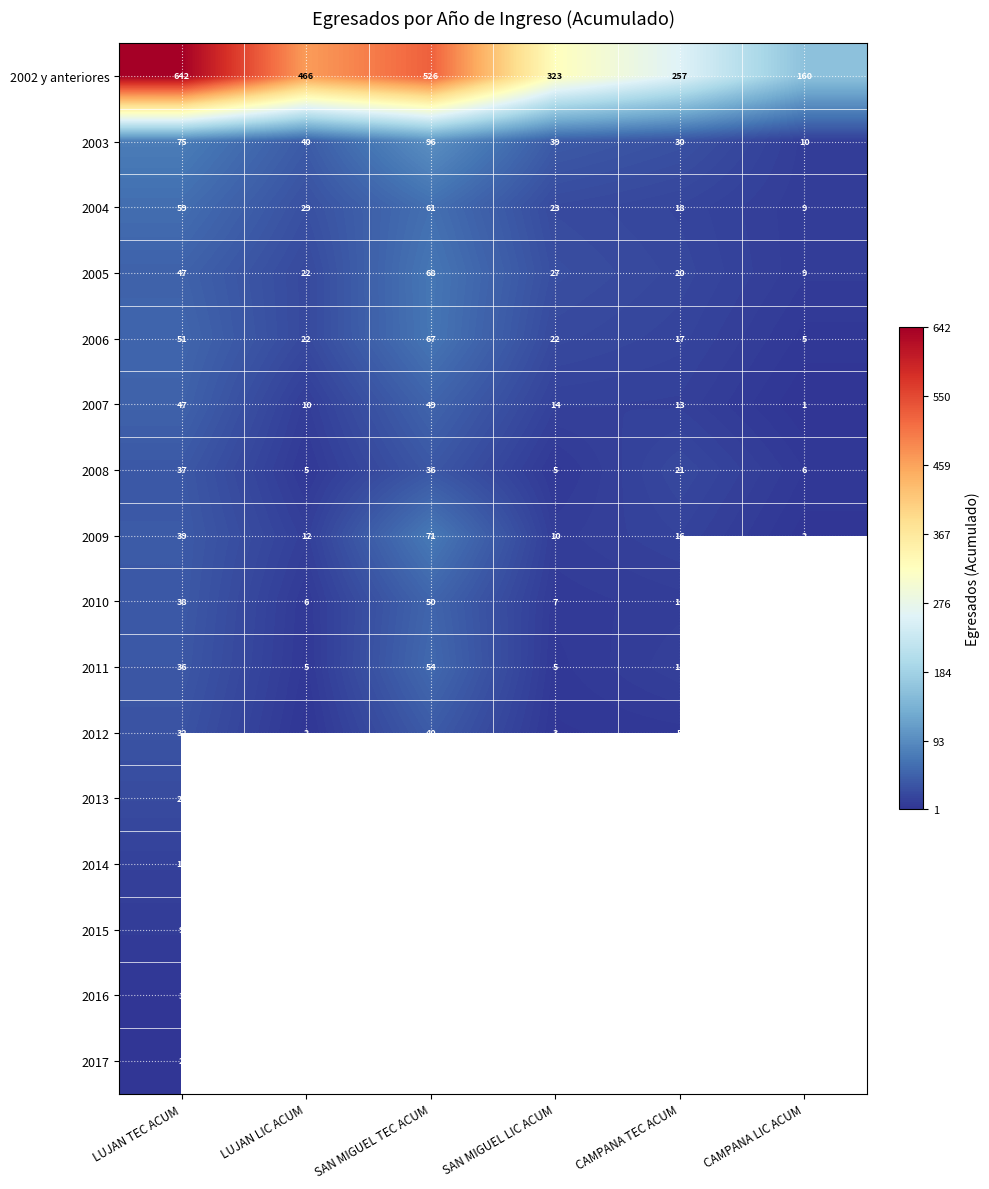

True or false: 2009 has a value of 17.6 at SAN MIGUEL LIC ACUM.

False